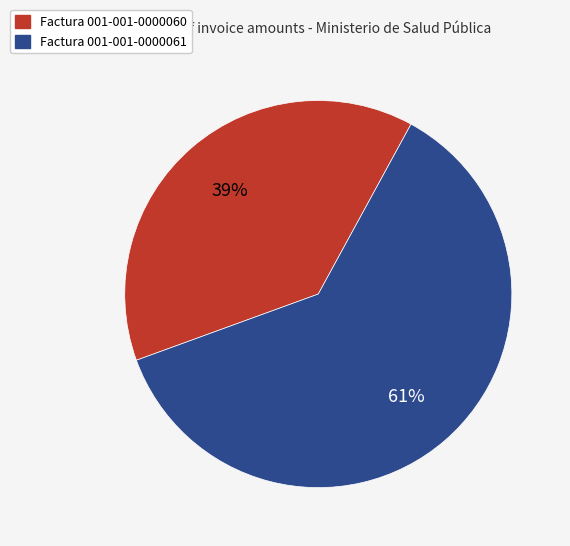

To the nearest percent, what percentage of the pie is Factura 001-001-0000060?

39%